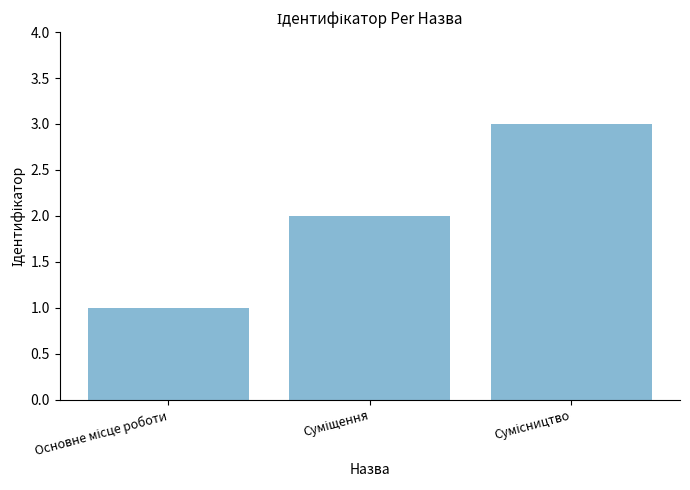

What is the greatest value displayed?

3